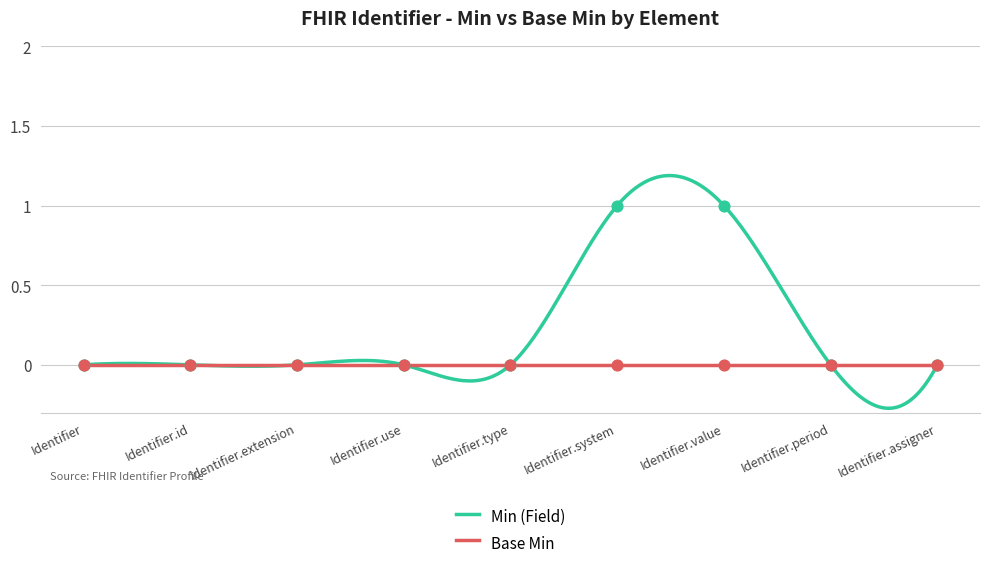

Which has a higher value, Identifier.system or Identifier.period?

Identifier.system